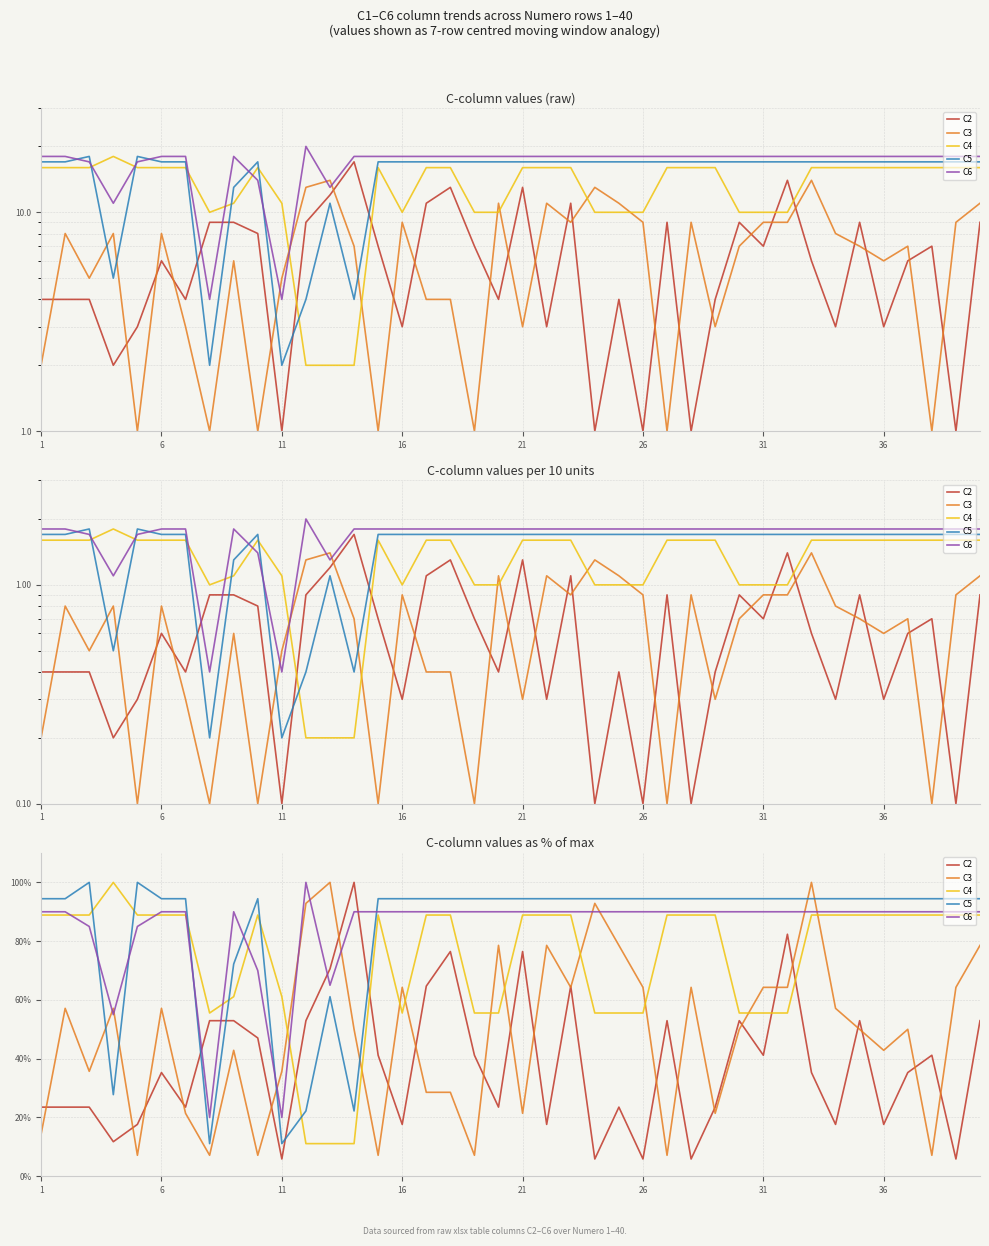

Where does the C5 series first go above 94?

1